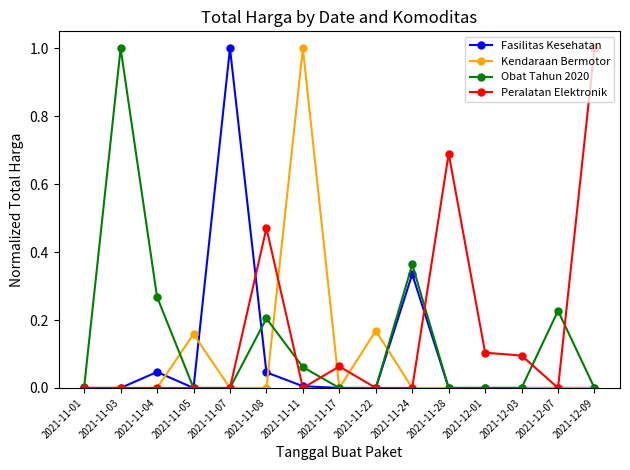

True or false: Obat Tahun 2020 has more than 2 points higher than both neighbors.

True